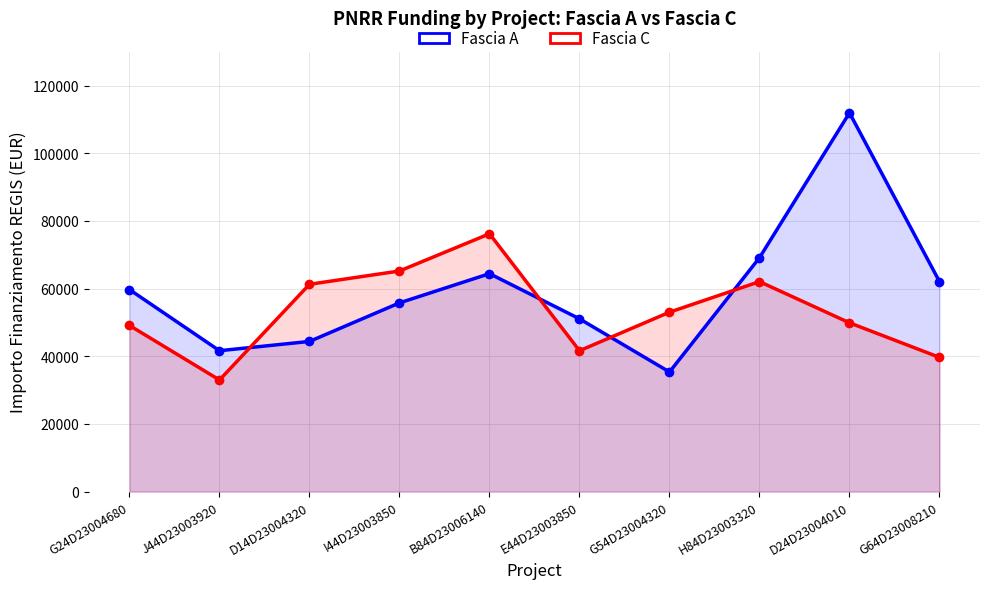

List the labels in order of Fascia A value, smallest first.

G54D23004320, J44D23003920, D14D23004320, E44D23003850, I44D23003850, G24D23004680, G64D23008210, B84D23006140, H84D23003320, D24D23004010